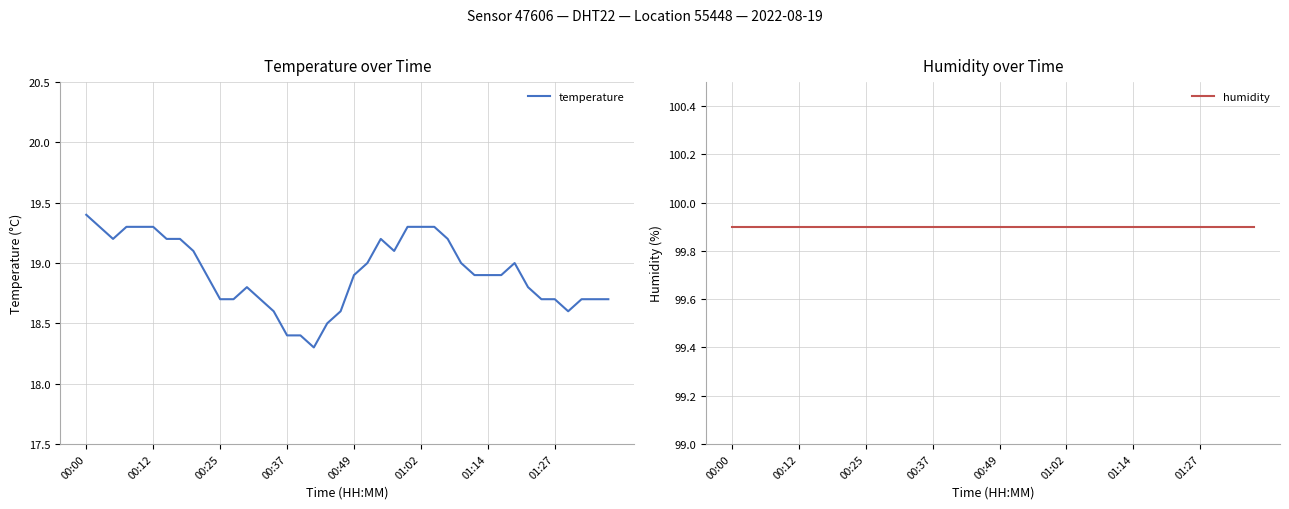

True or false: humidity and temperature intersect in this chart.

False